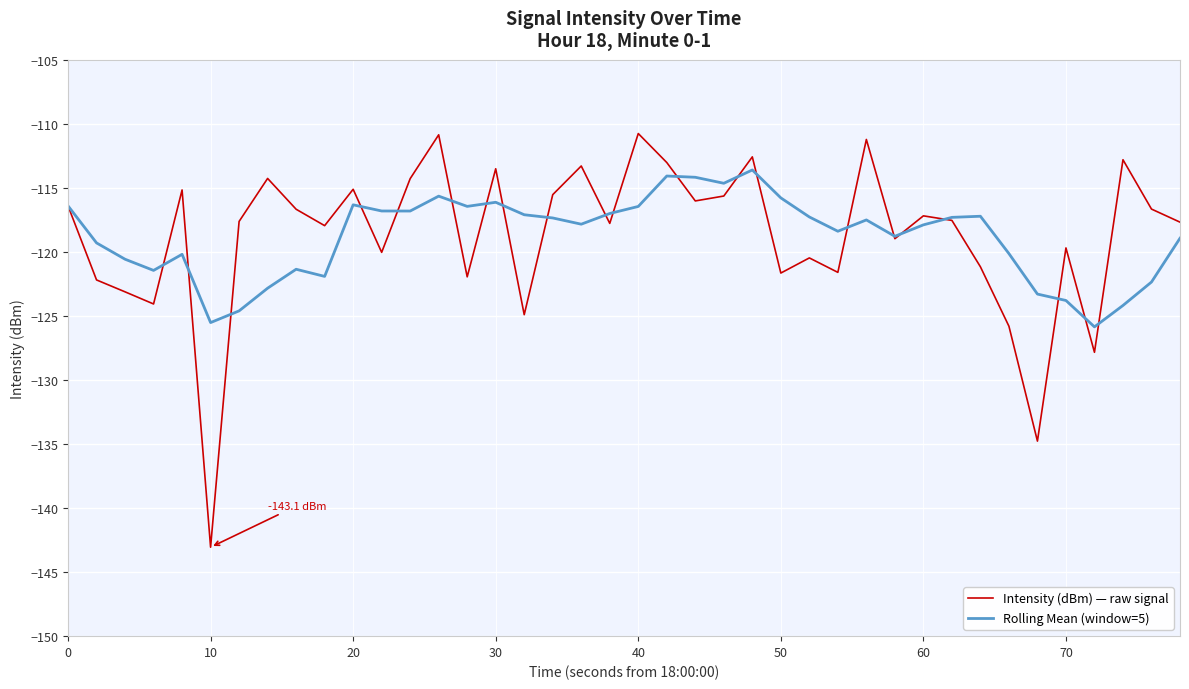

Rank the series by their maximum value, from highest to lowest.

Intensity (dBm) — raw signal, Rolling Mean (window=5)